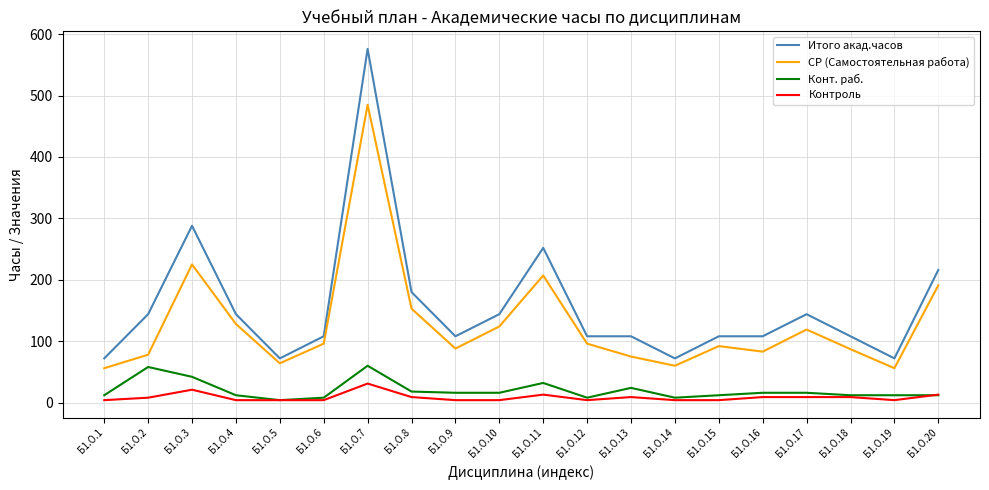

Rank the series at Б1.О.10 from lowest to highest value.

Контроль, Конт. раб., СР (Самостоятельная работа), Итого акад.часов